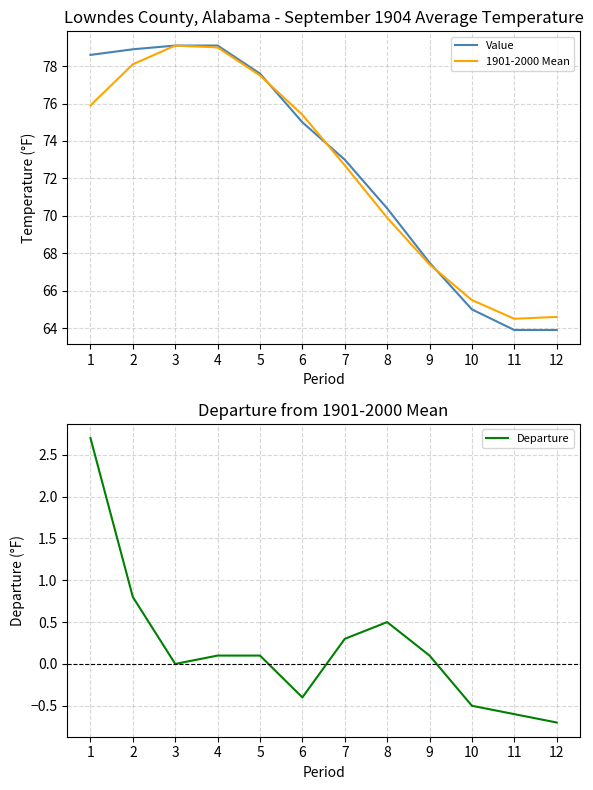

Reading left to right, extract all data points from this chart.

Value: 78.6	78.9	79.1	79.1	77.6	75.0	73.0	70.4	67.5	65.0	63.9	63.9
1901-2000 Mean: 75.9	78.1	79.1	79.0	77.5	75.4	72.7	69.9	67.4	65.5	64.5	64.6
Departure: 2.7	0.8	0.0	0.1	0.1	-0.4	0.3	0.5	0.1	-0.5	-0.6	-0.7